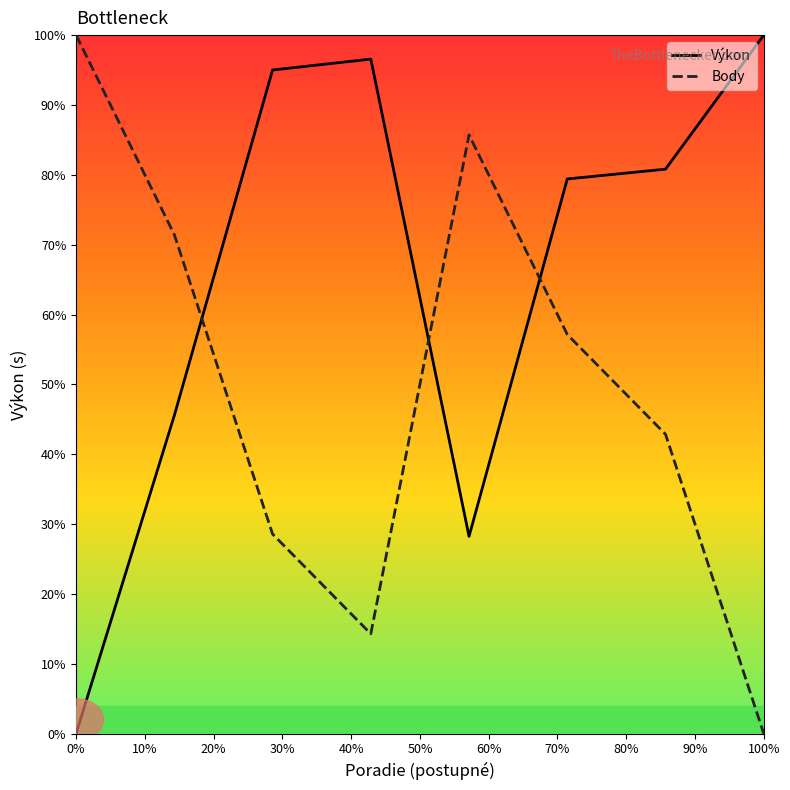

List the series in order of their overall mean, lowest first.

Body, Výkon